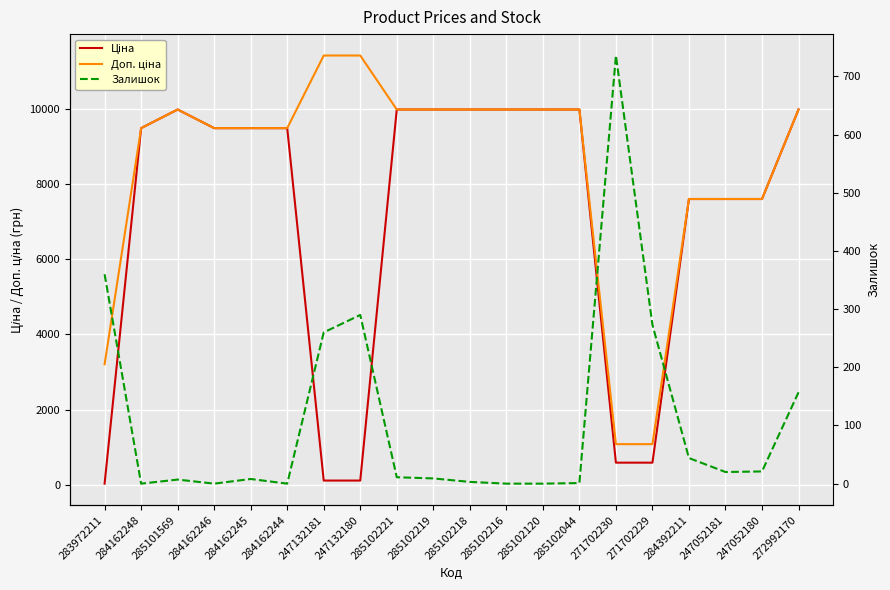

What is the difference between the highest and lowest values at 283972211?

3172.9